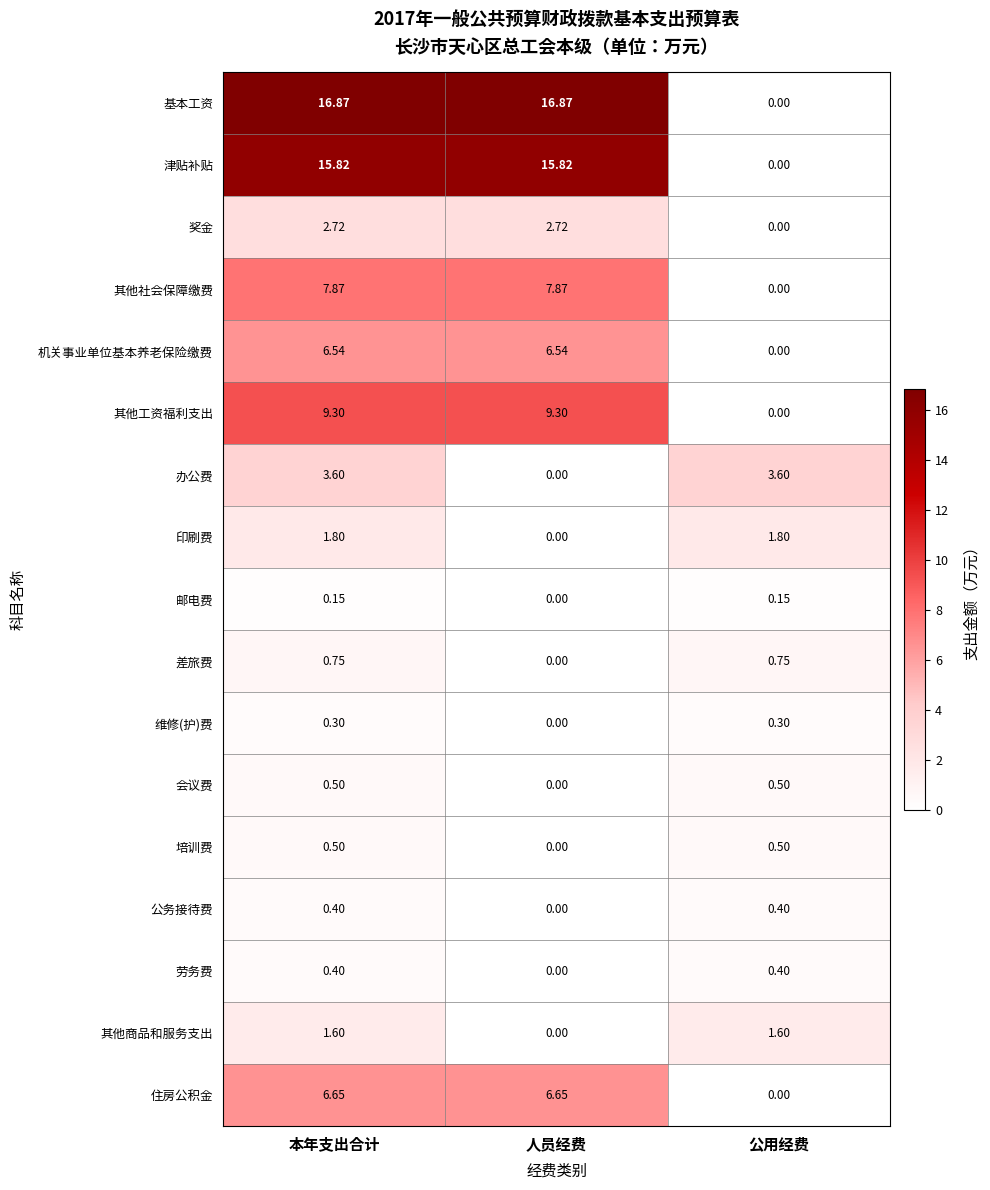

Which series has the widest spread of values?

基本工资